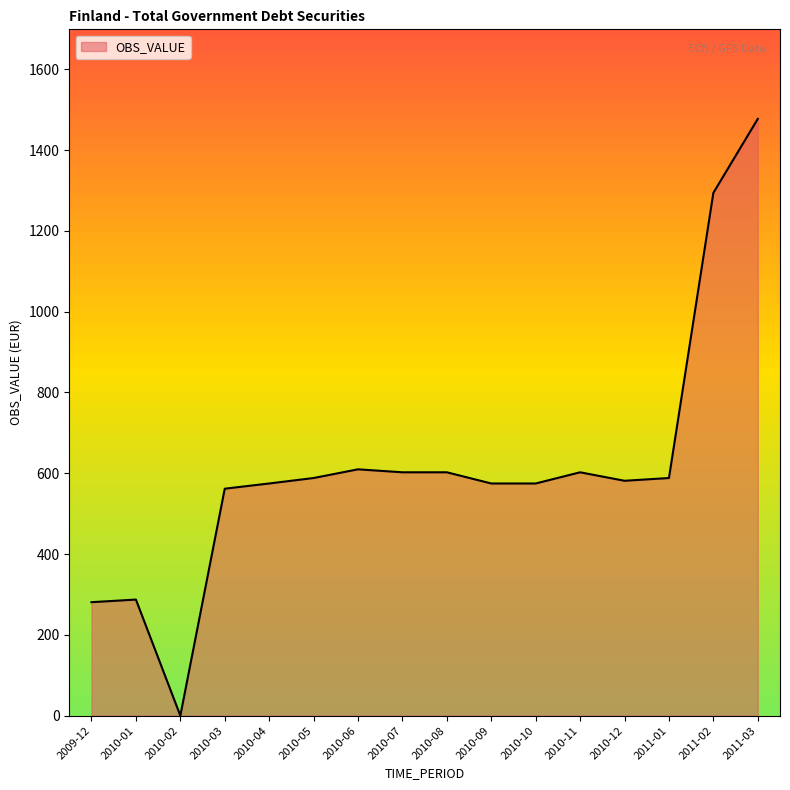

What is the difference between the maximum and minimum values?

1477.3